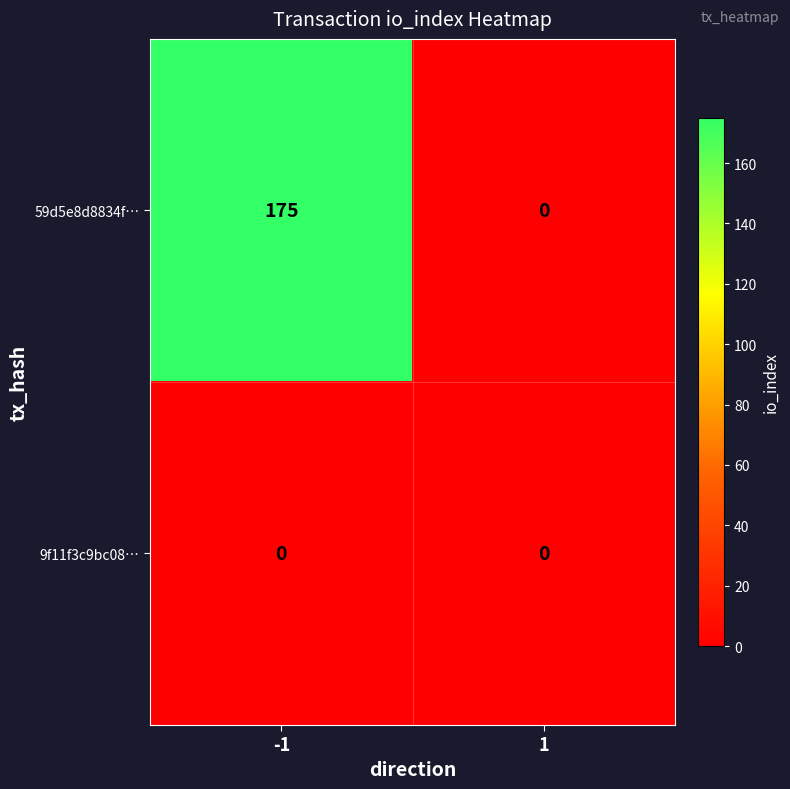

Rank the series by their maximum value, from lowest to highest.

9f11f3c9bc08…, 59d5e8d8834f…